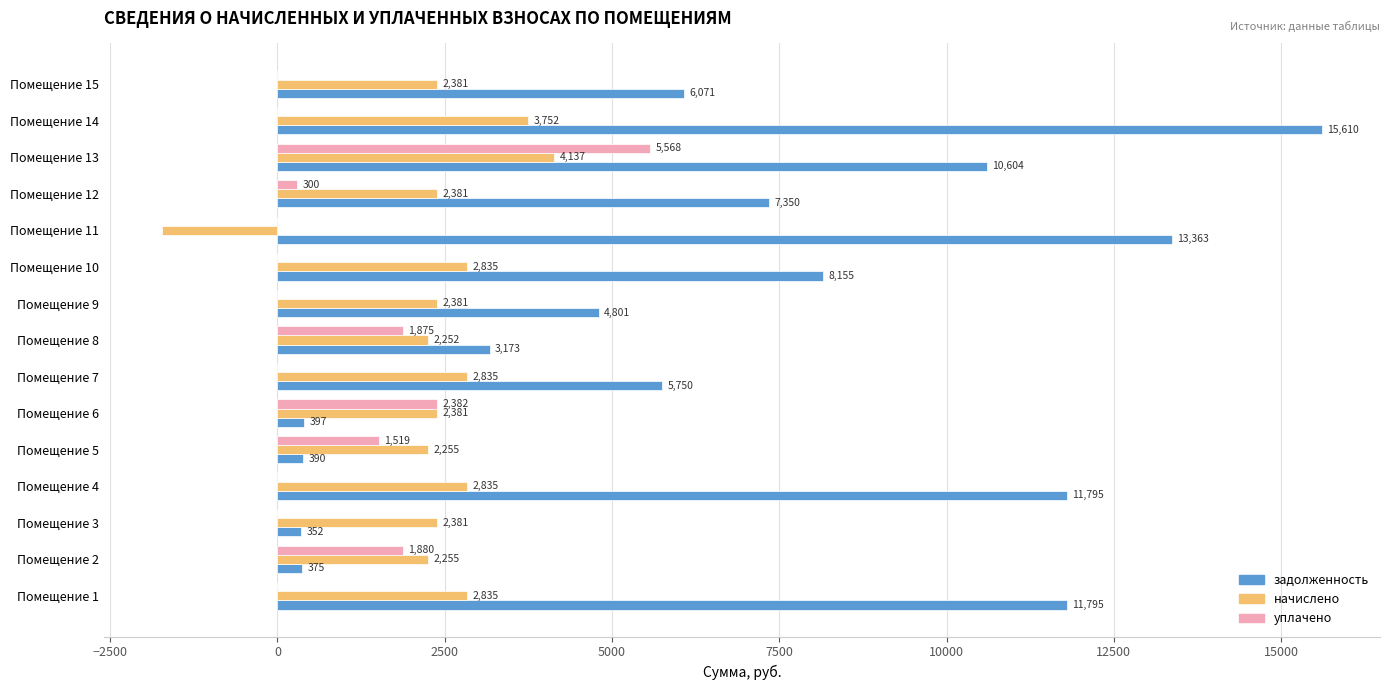

Which series changed the most between Помещение 3 and Помещение 9?

задолженность